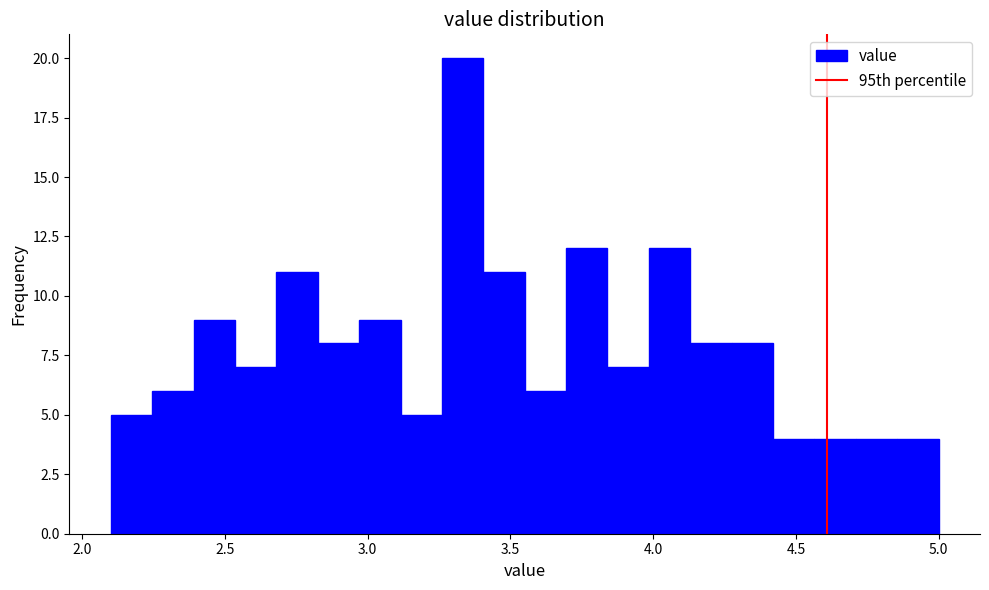

Around what value on the x-axis is the tallest bar? Give the approximate position of its centre, as read against the axis.

3.35